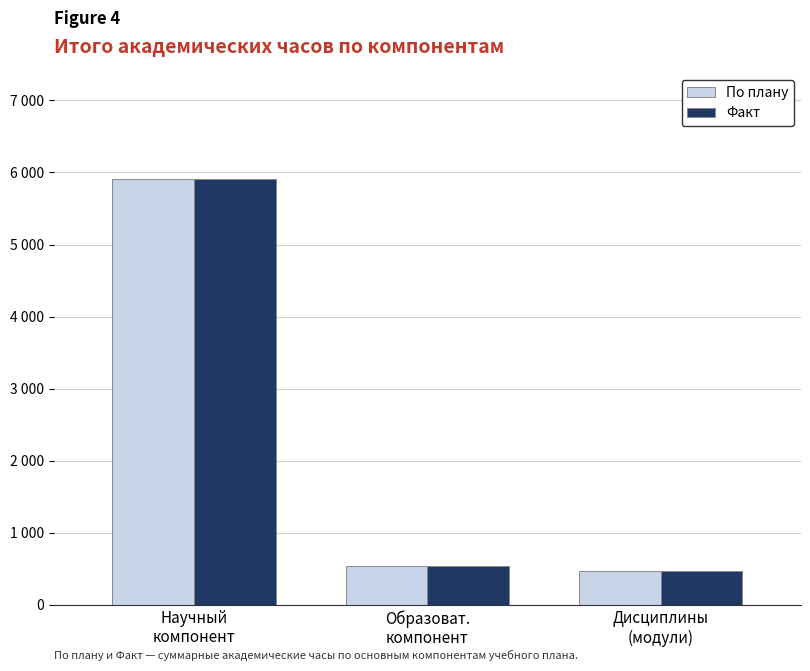

What are all the series names shown in the legend?

По плану, Факт